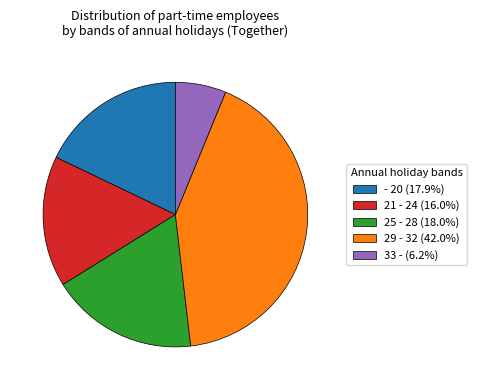

Approximately how many times larger is the value at - 20 (17.9%) compared to 29 - 32 (42.0%)?

0.4